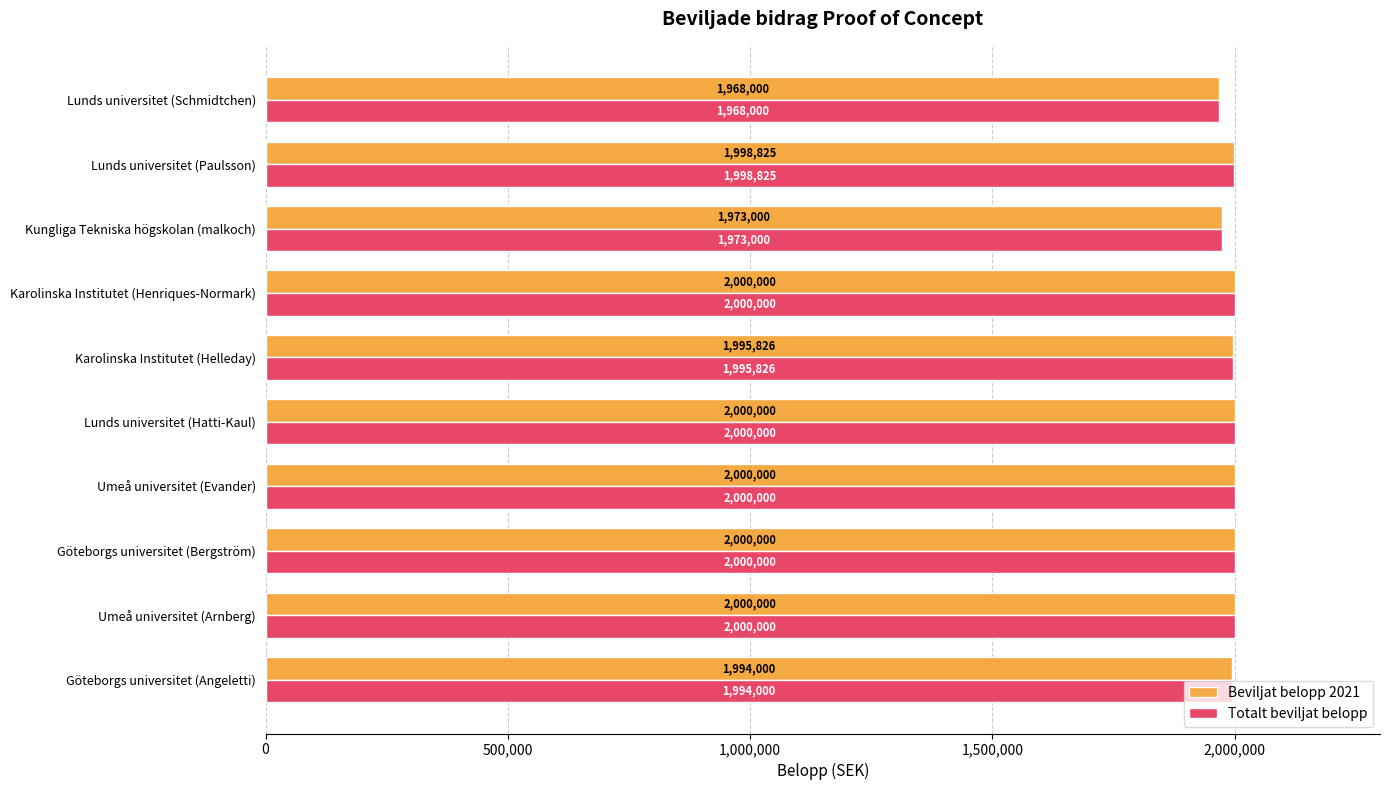

True or false: Totalt beviljat belopp has a value of 1002335 at Kungliga Tekniska högskolan (malkoch).

False